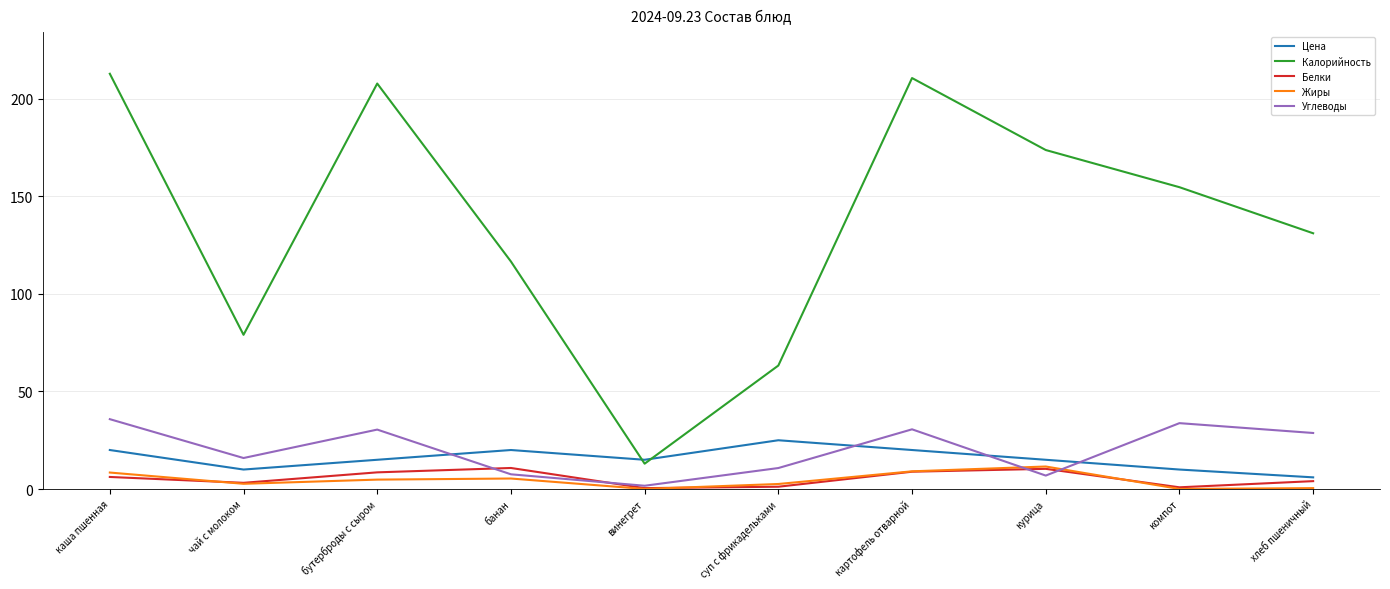

At which label does Жиры first exceed 4?

каша пшенная